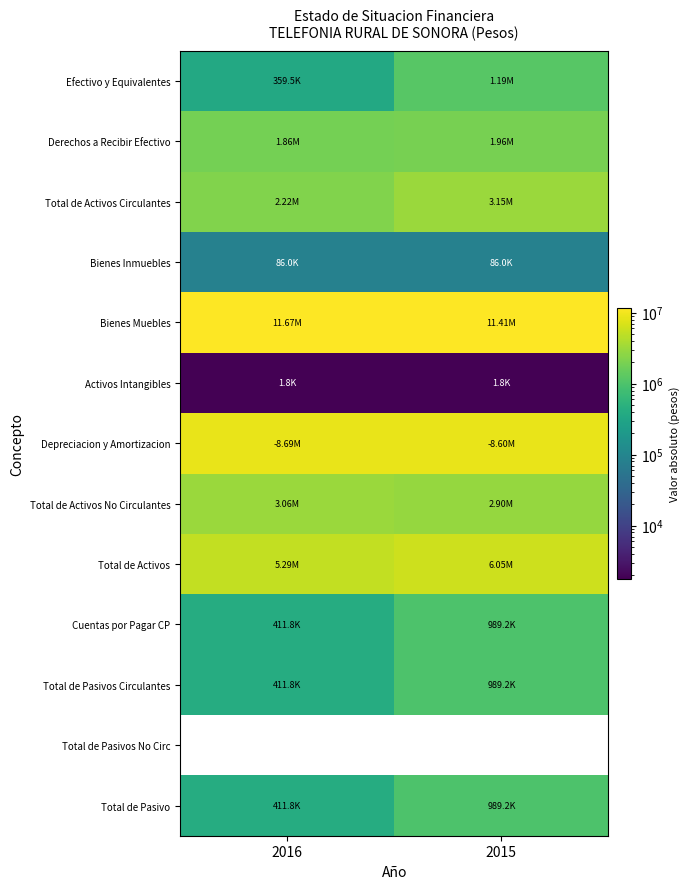

What is the difference between the maximum and minimum values in the Bienes Muebles series?

257398.1